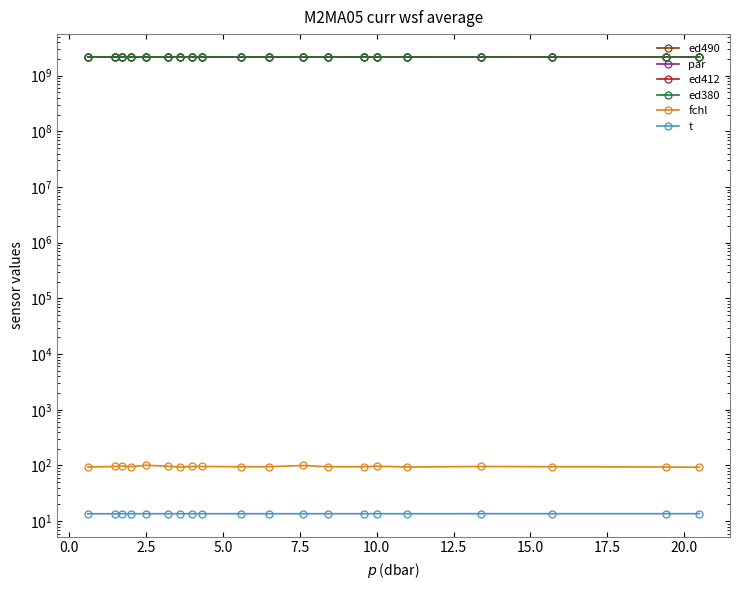

At how many categories does at least one series exceed 556549658?

20